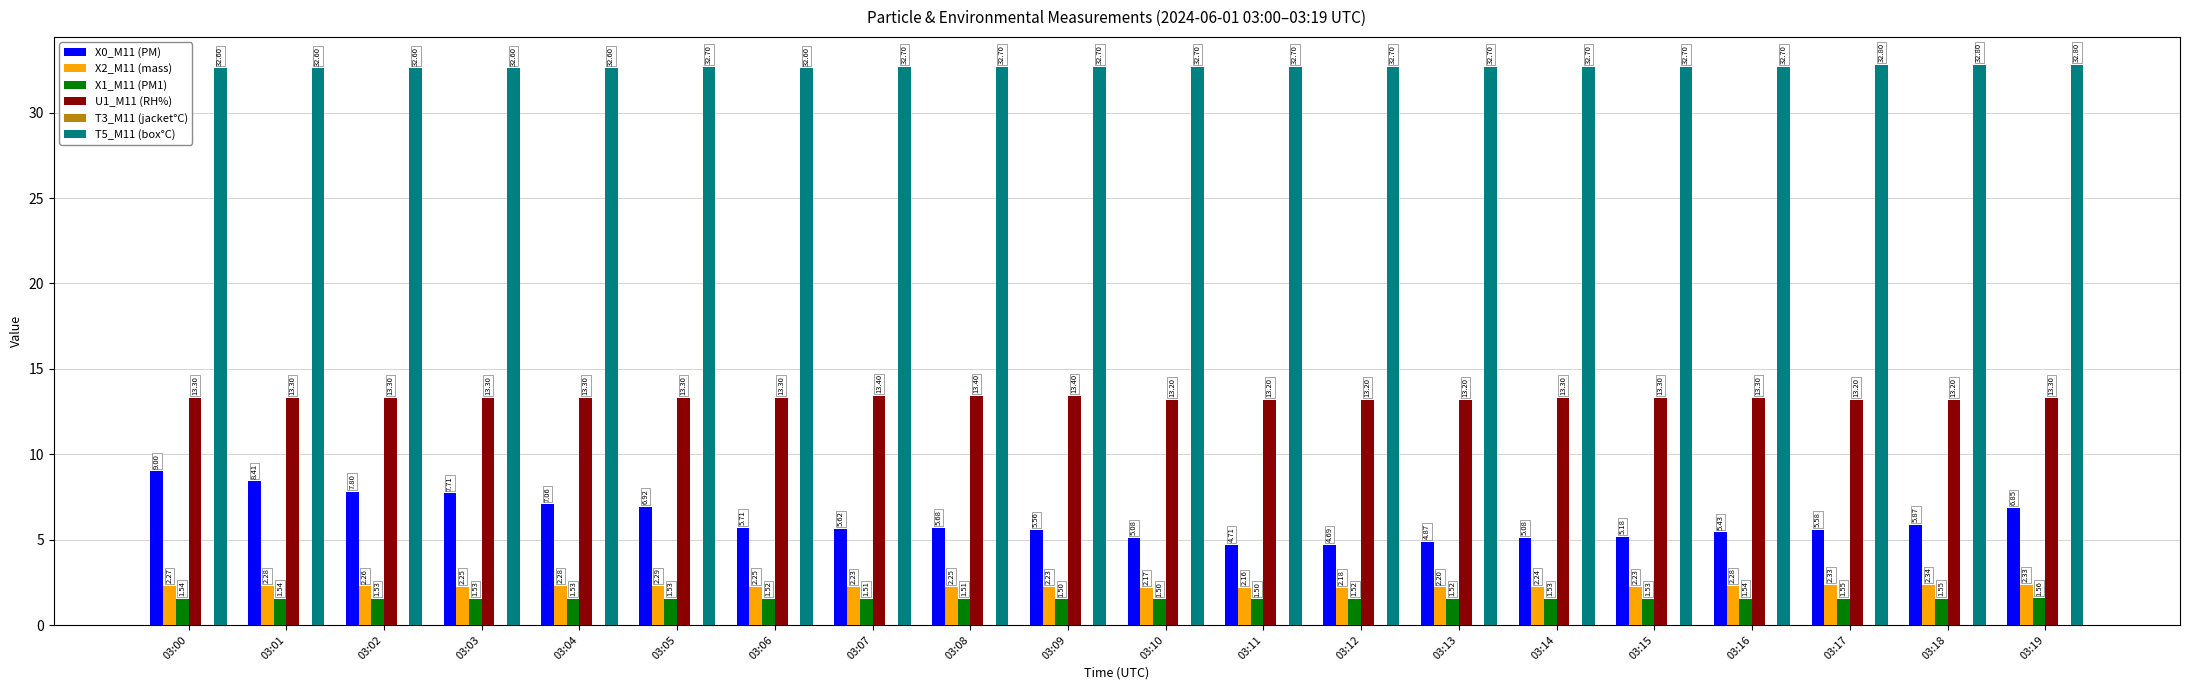

What is the average value of the X1_M11 (PM1) series?

1.5